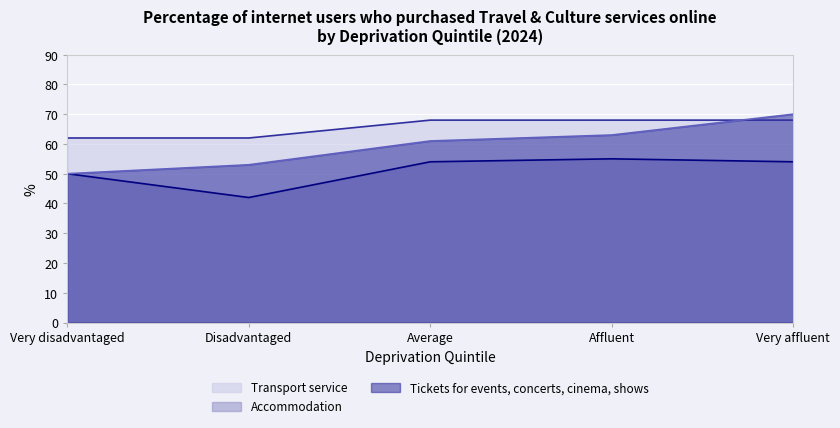

True or false: Accommodation and Tickets for events, concerts, cinema, shows intersect in this chart.

False